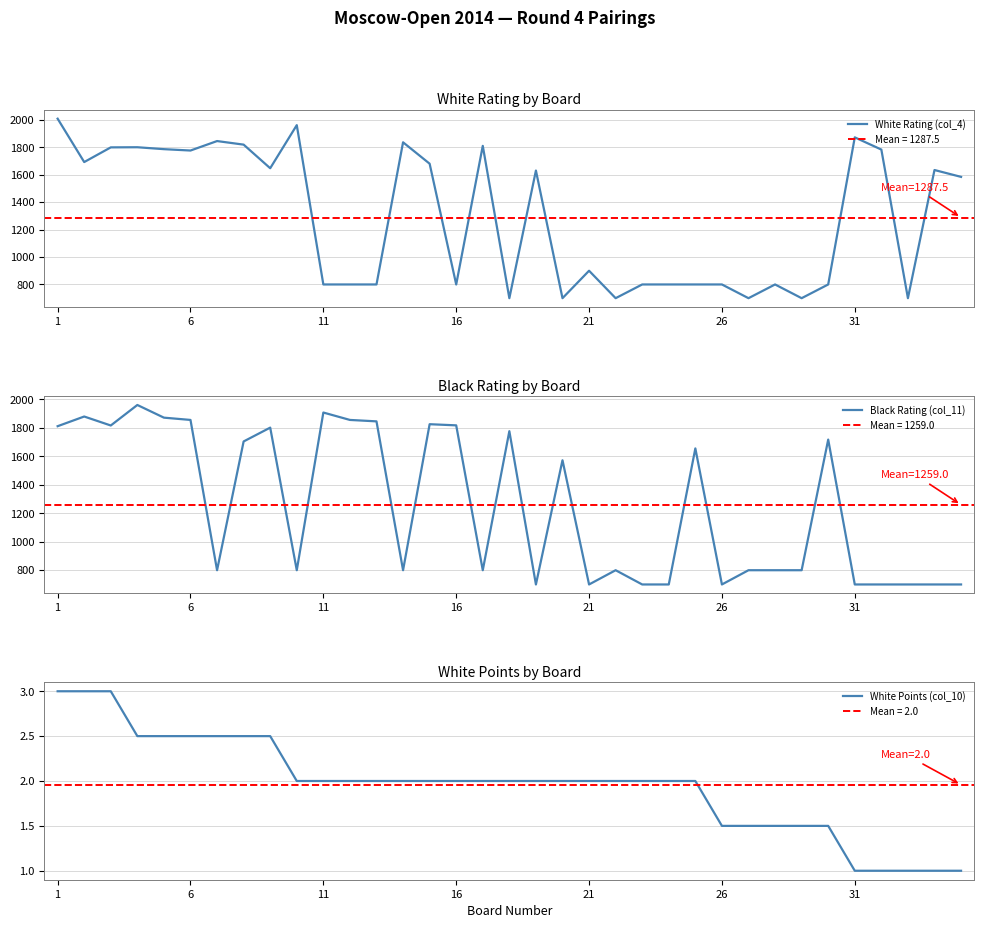

Which series has the widest spread of values?

White Rating (col_4)